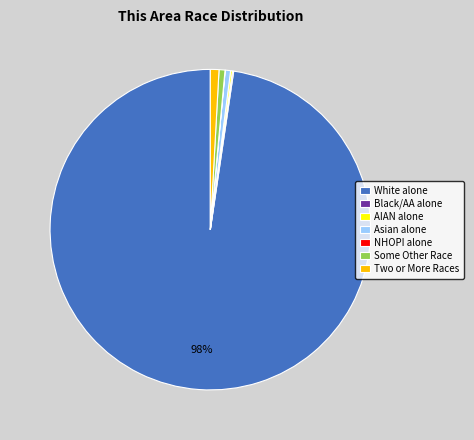

What is the largest slice in the pie chart?

White alone